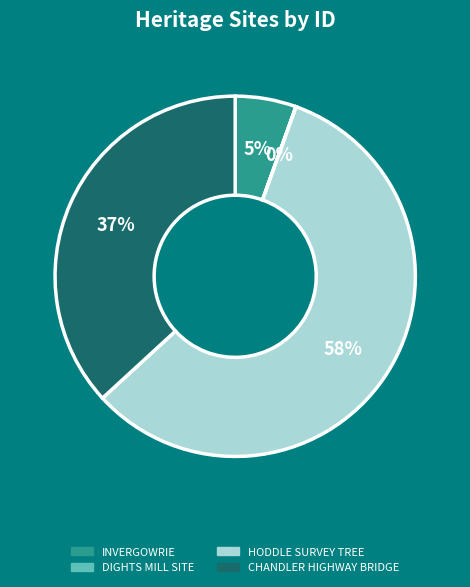

Does CHANDLER HIGHWAY BRIDGE account for over 50% of the chart?

No